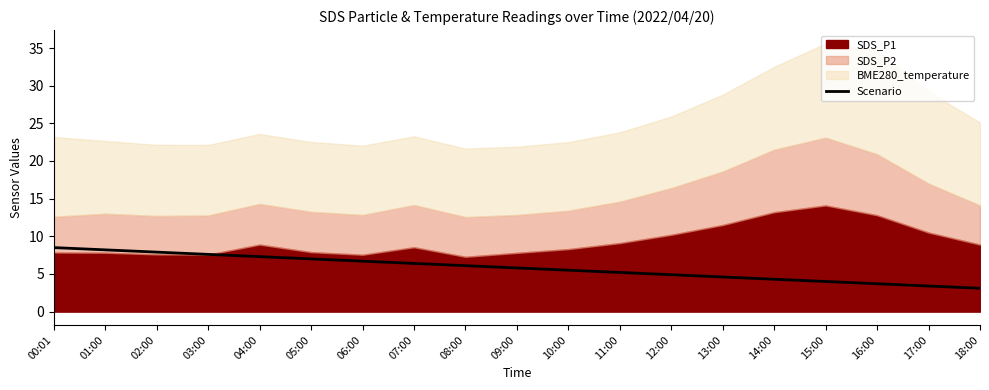

Is it true that Scenario equals 3.1 at 18:00?

True